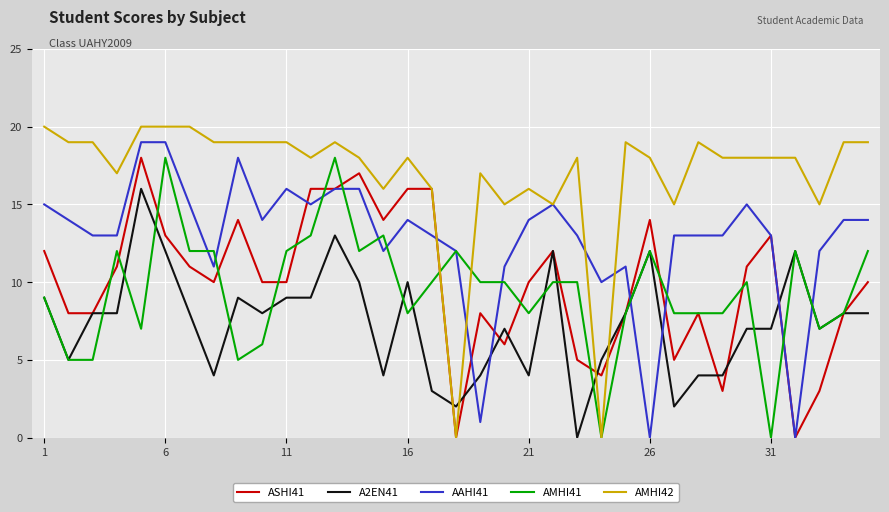

After their last crossing, which series has the higher values: A2EN41 or AMHI42?

AMHI42